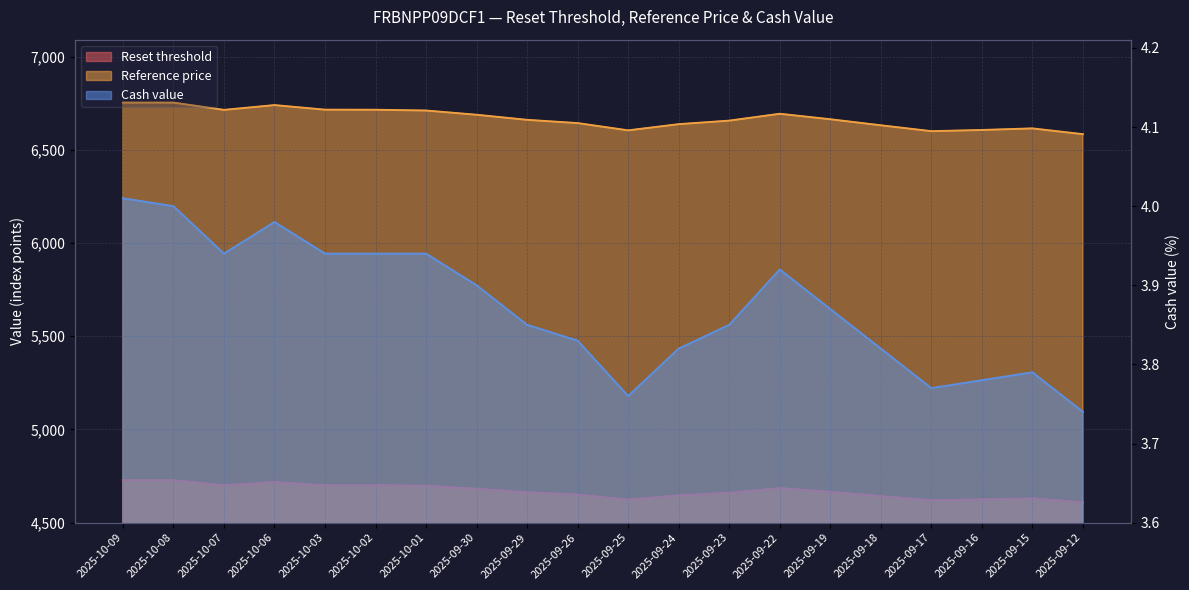

At which category is the sum across all series the highest?

2025-10-08